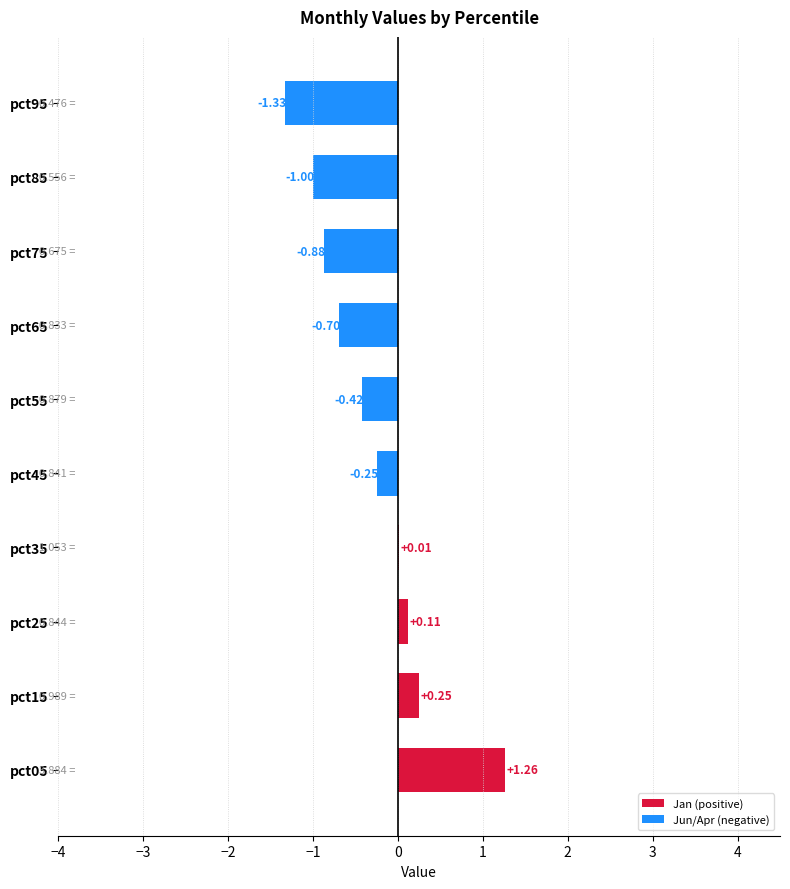

Are the bars horizontal?

Yes